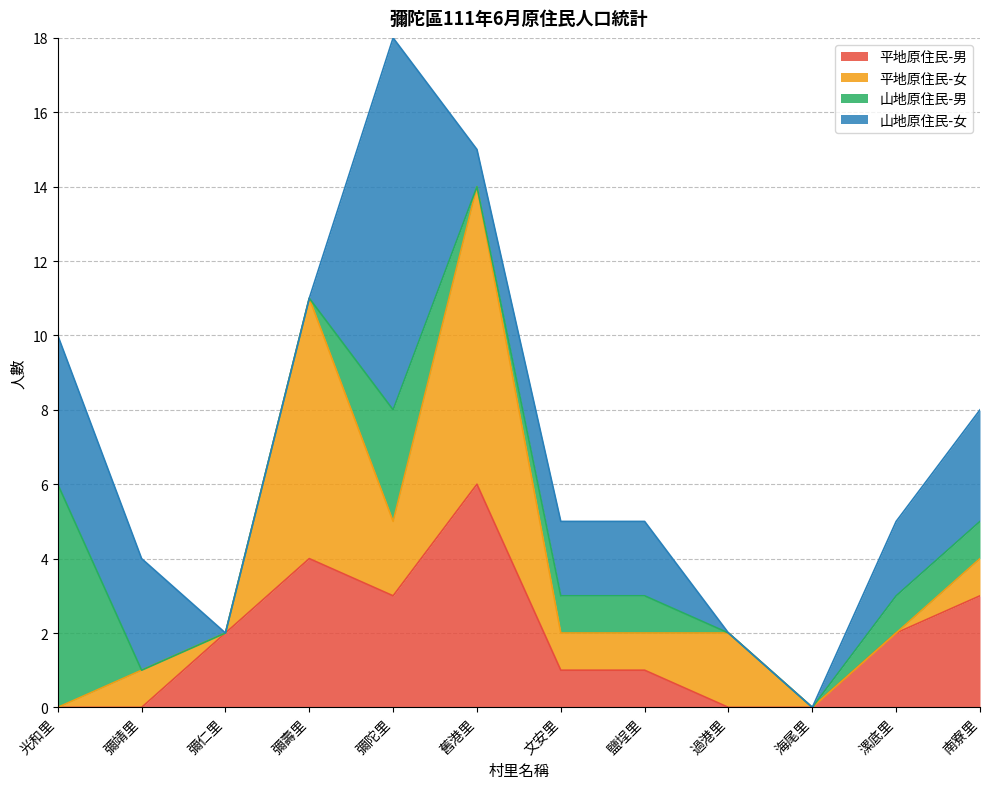

What is the sum of all 平地原住民-男 values?

22